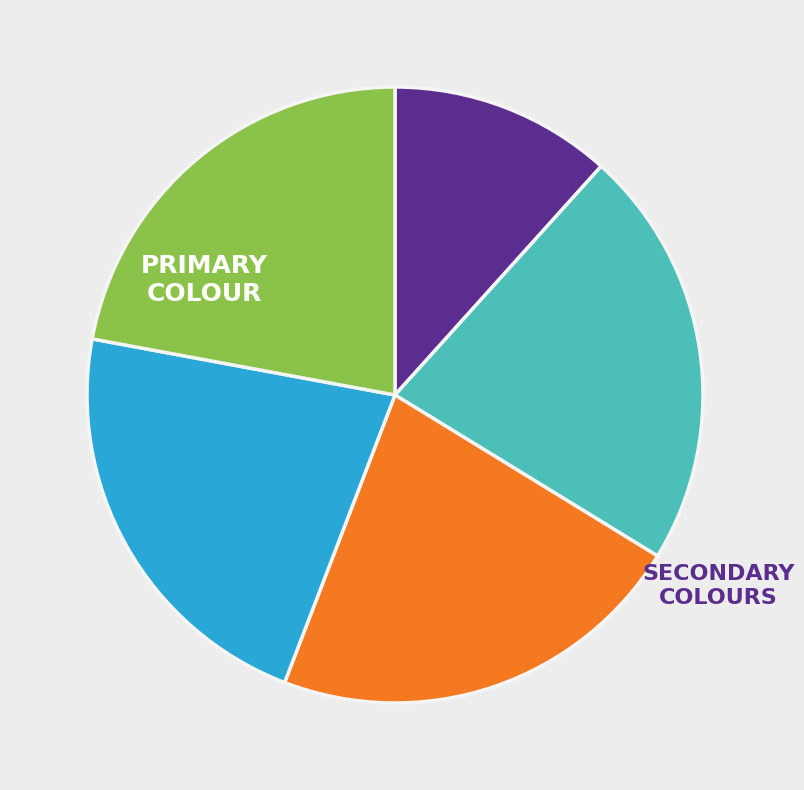

Is there any slice that represents more than half of the pie?

No